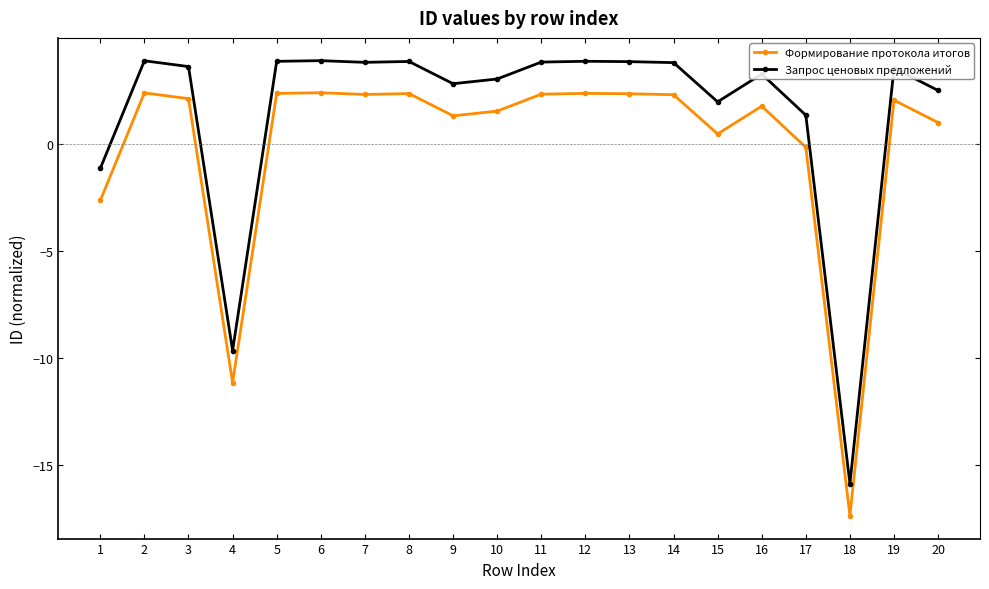

Does the chart display data point markers on the line(s)?

Yes